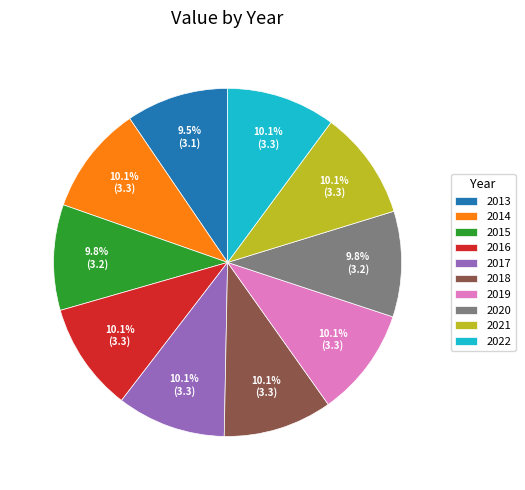

To the nearest percent, what percentage of the pie is 2018?

10%